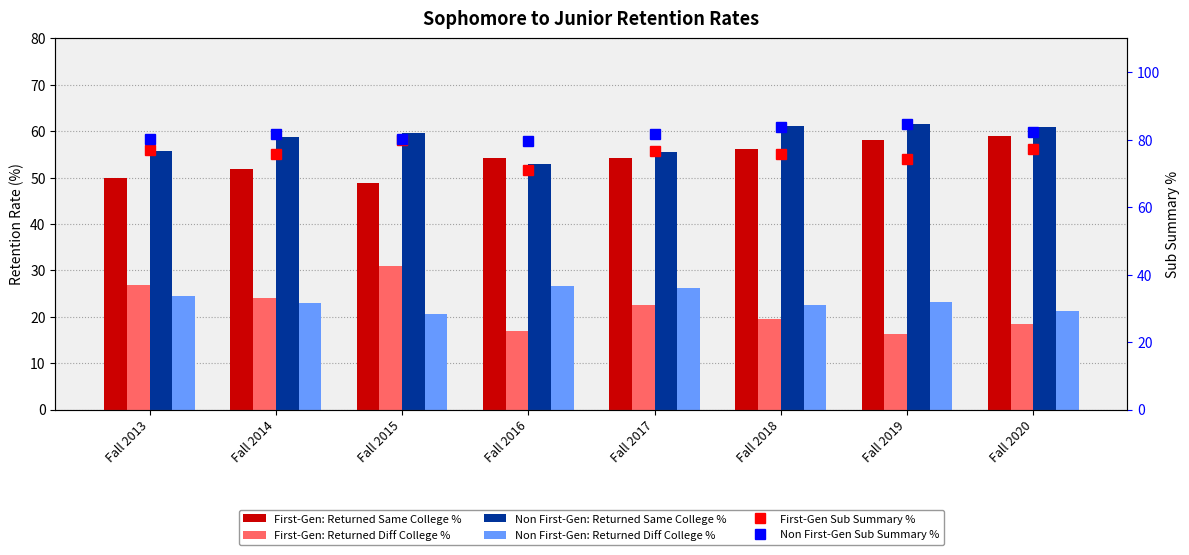

Between Fall 2019 and Fall 2020, which series saw the biggest shift?

First-Gen Sub Summary %